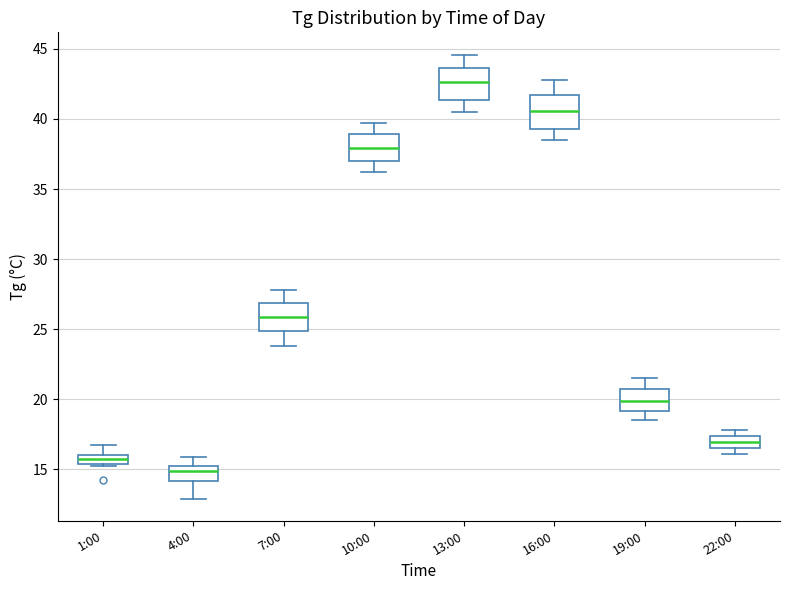

Where does the median line of the box for 16:00 sit on the y-axis? The values are not printed on the chart, so give them approximately, as read against the axis.

40.5